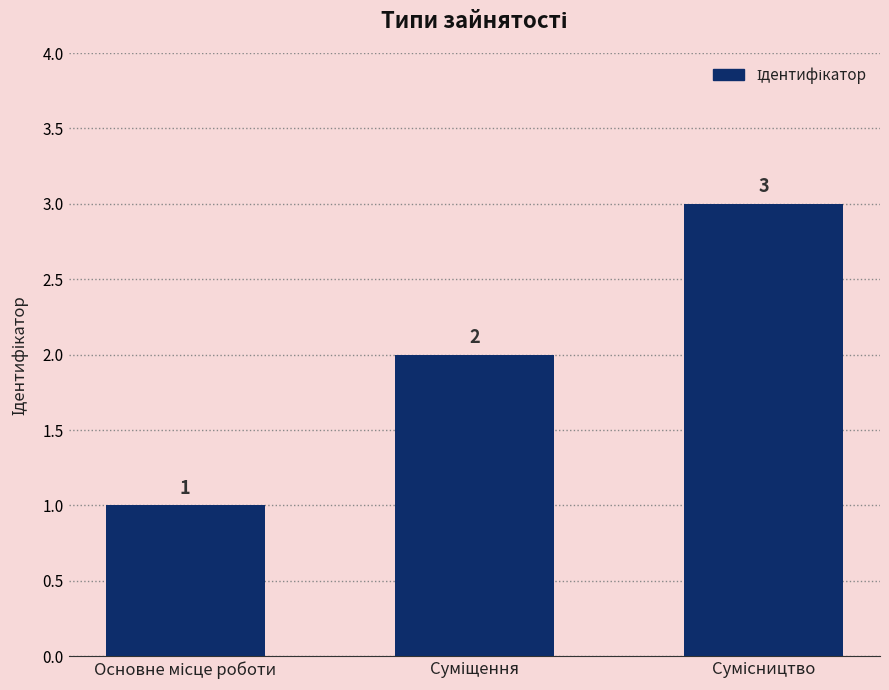

What is the sum of all values?

6